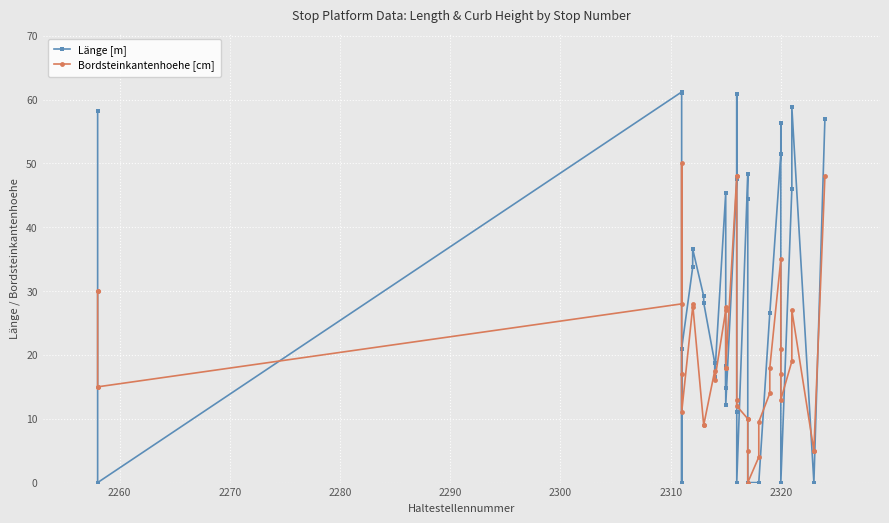

How many times do Bordsteinkantenhoehe [cm] and Länge [m] cross each other?

16